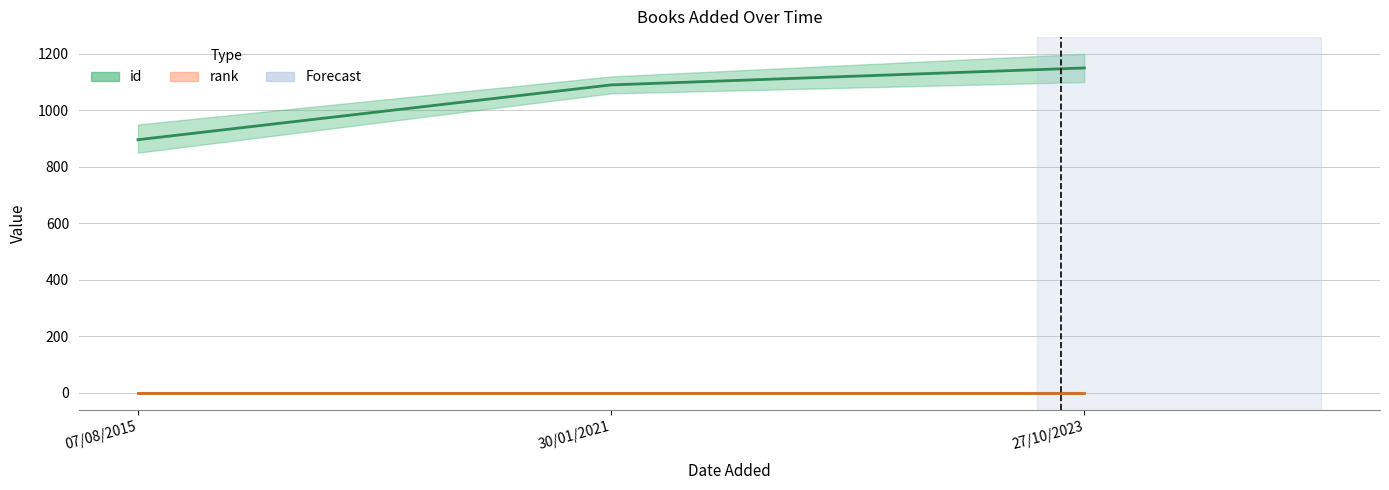

How many values are below 1090?

1